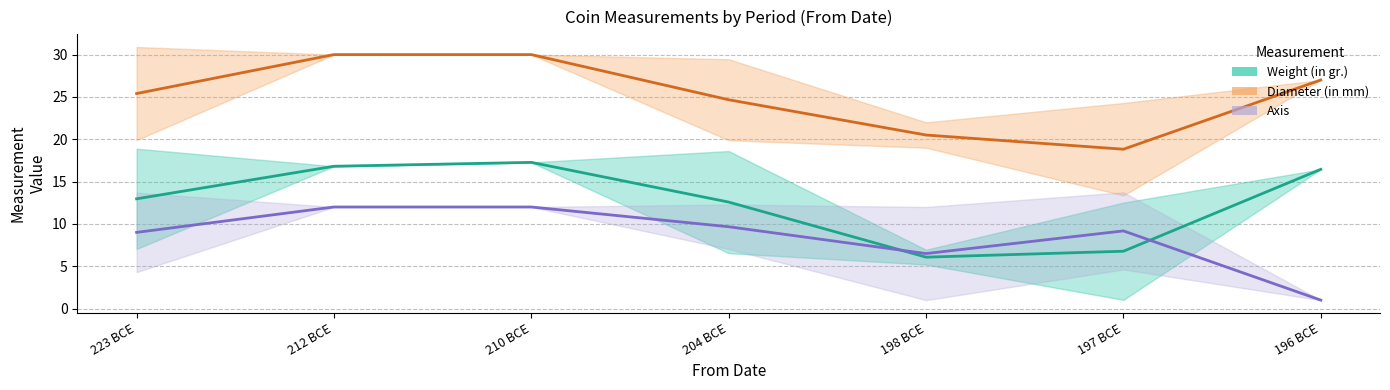

Which series has the largest range (max minus min)?

Weight (in gr.)